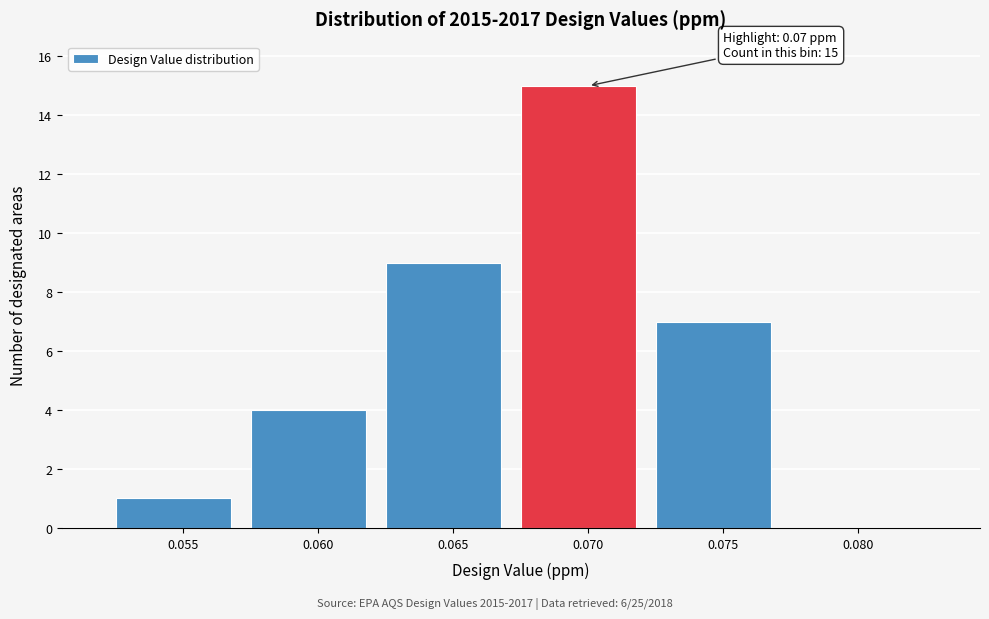

Reading left to right, what are all the values shown in this chart?

0.055=1	0.060=4	0.065=9	0.070=15	0.075=7	0.080=0